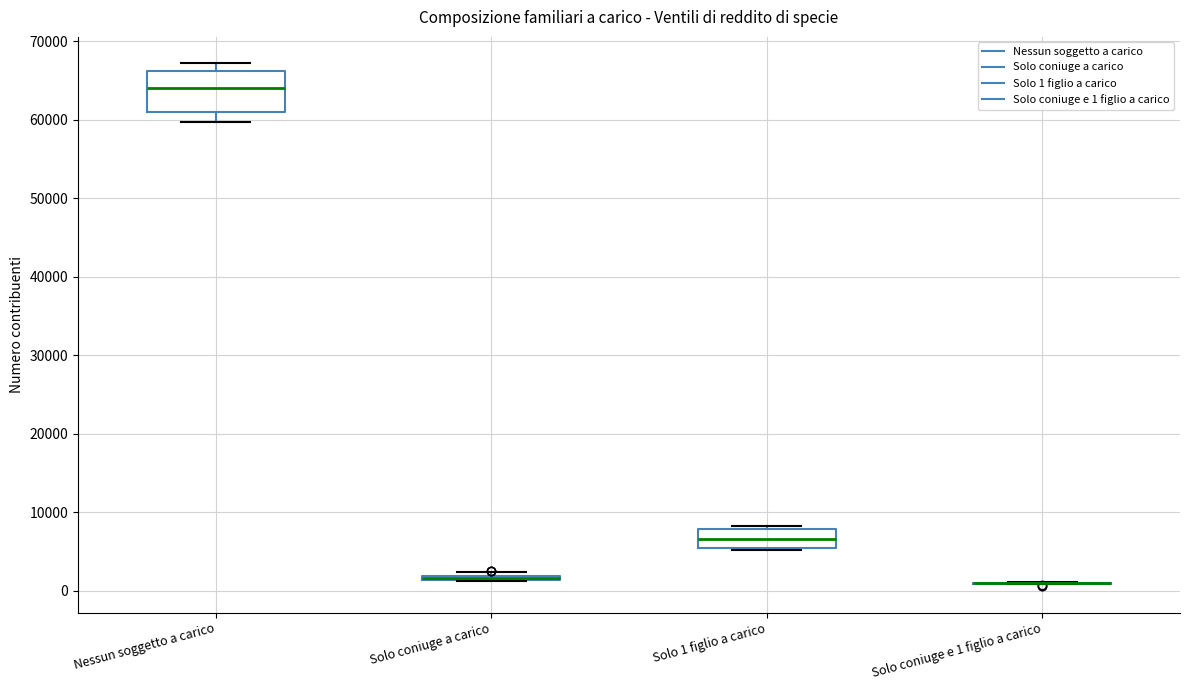

Reading left to right, read every box against the y-axis: the position of its median line, the range the box covers, and the ends of its whiskers. The values are not printed on the chart, so give them approximately, as read against the axis.

Nessun soggetto a carico: median 64000, box 61000 to 66000, whiskers 60000 to 67000
Solo coniuge a carico: box collapsed to a line at 2000, whiskers 1000 to 2000
Solo 1 figlio a carico: median 7000, box 5000 to 8000, whiskers 5000 (just below the box's lower edge) to 8000
Solo coniuge e 1 figlio a carico: box collapsed to a line at 1000, whiskers 1000 to 1000